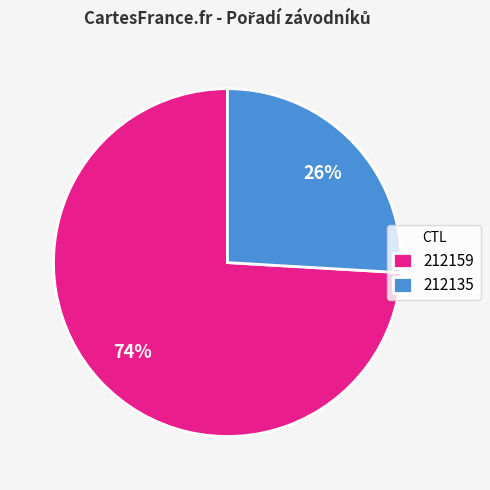

Which slice is the smallest?

212135